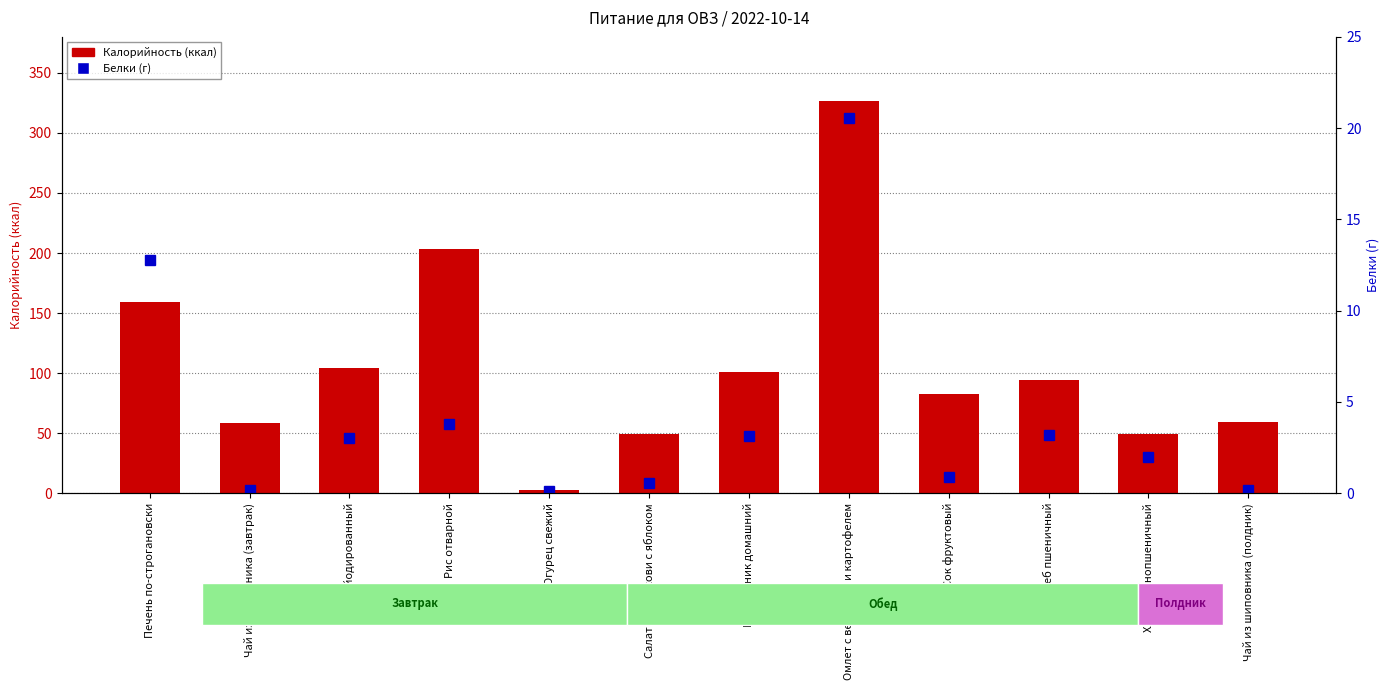

At Сок фруктовый, list the series in order from smallest to largest.

Белки, Калорийность